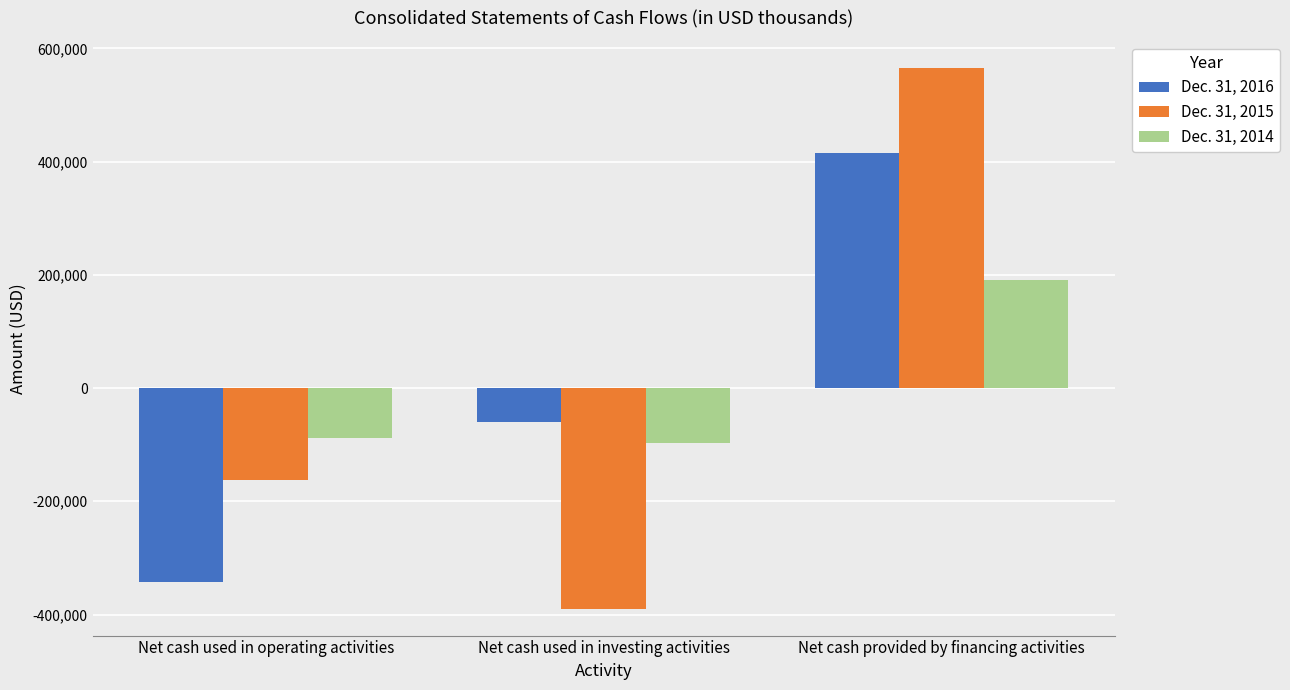

Where does the Dec. 31, 2014 series first go above -87738?

Net cash provided by financing activities